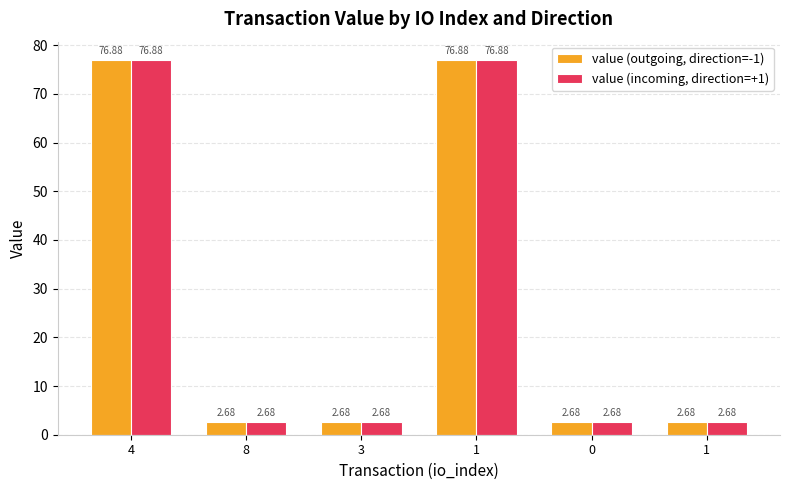

What is the label of the 6th bar from the left?

1